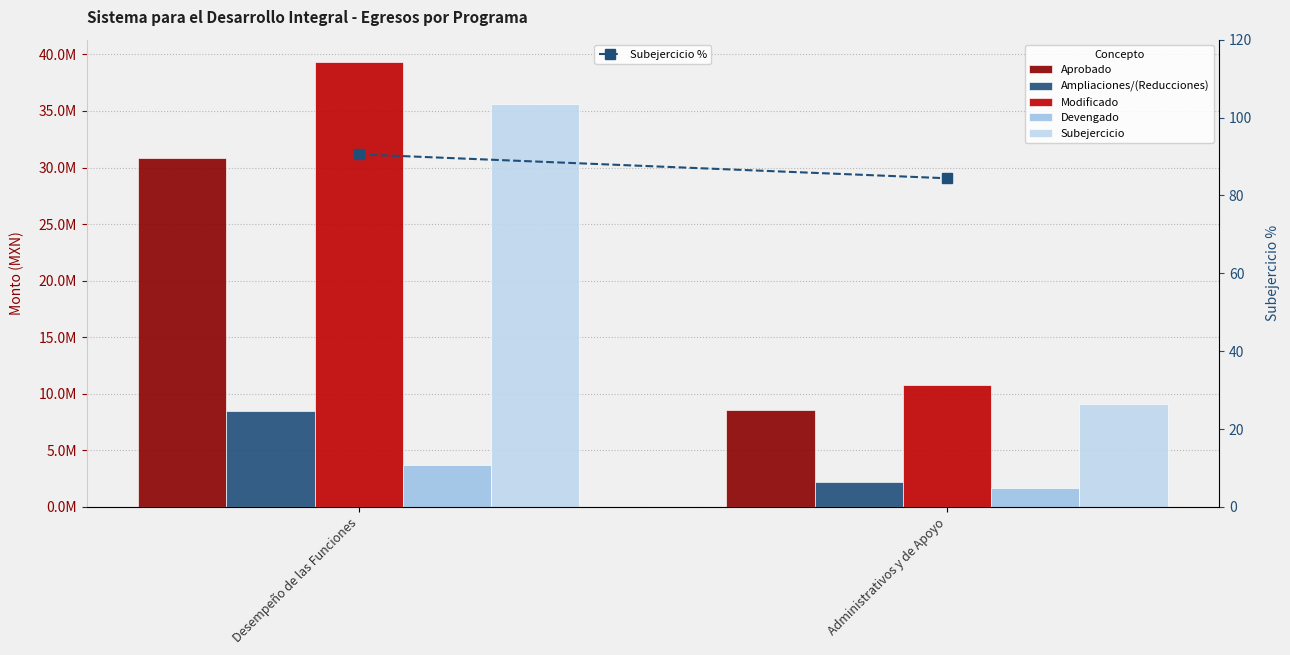

What are all the series names shown in the legend?

Aprobado, Ampliaciones/(Reducciones), Modificado, Devengado, Subejercicio, Subejercicio %